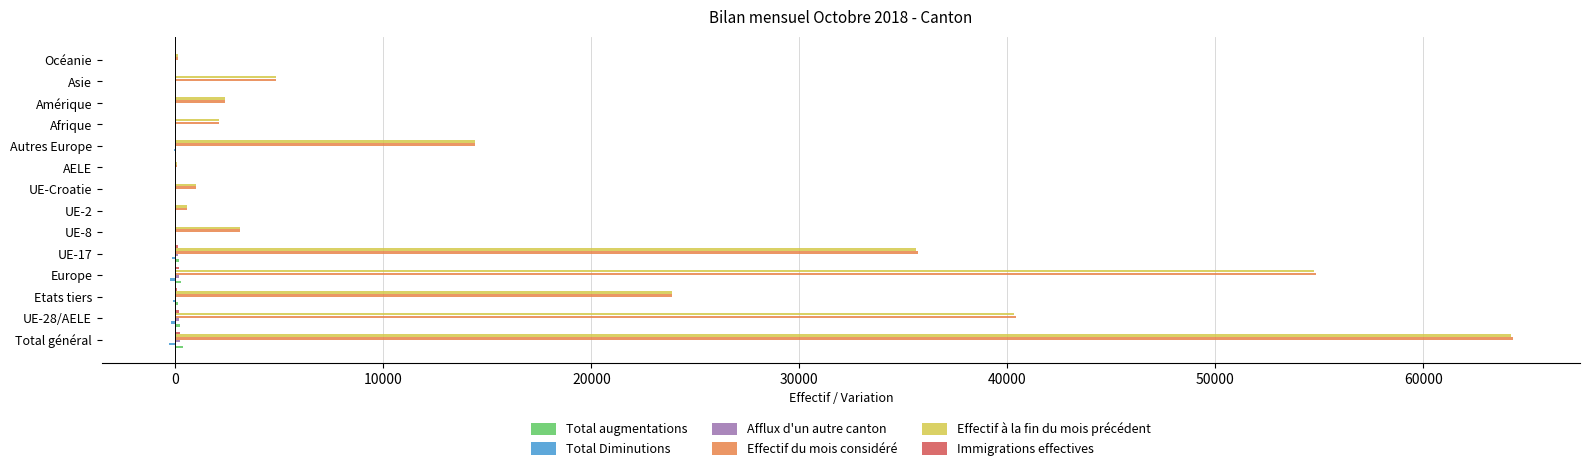

Between Europe and UE-17, which series saw the biggest shift?

Effectif à la fin du mois précédent